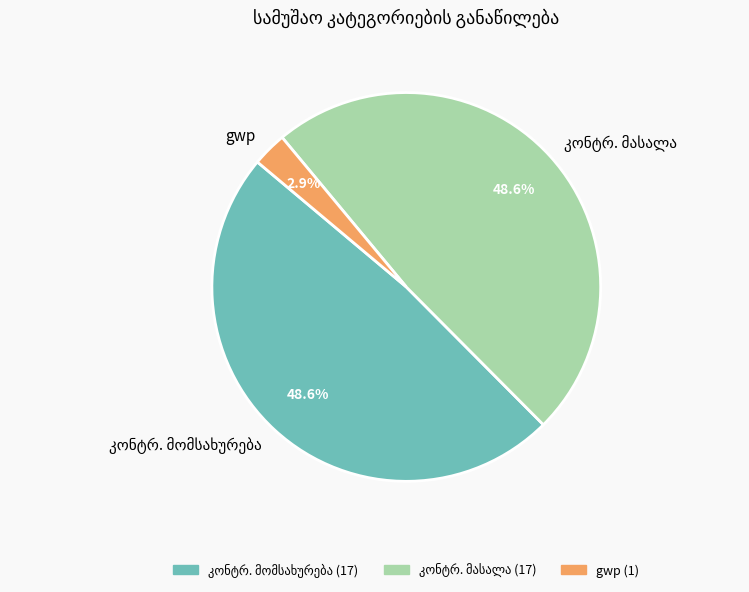

What percentage is NOT represented by gwp?

97.1%